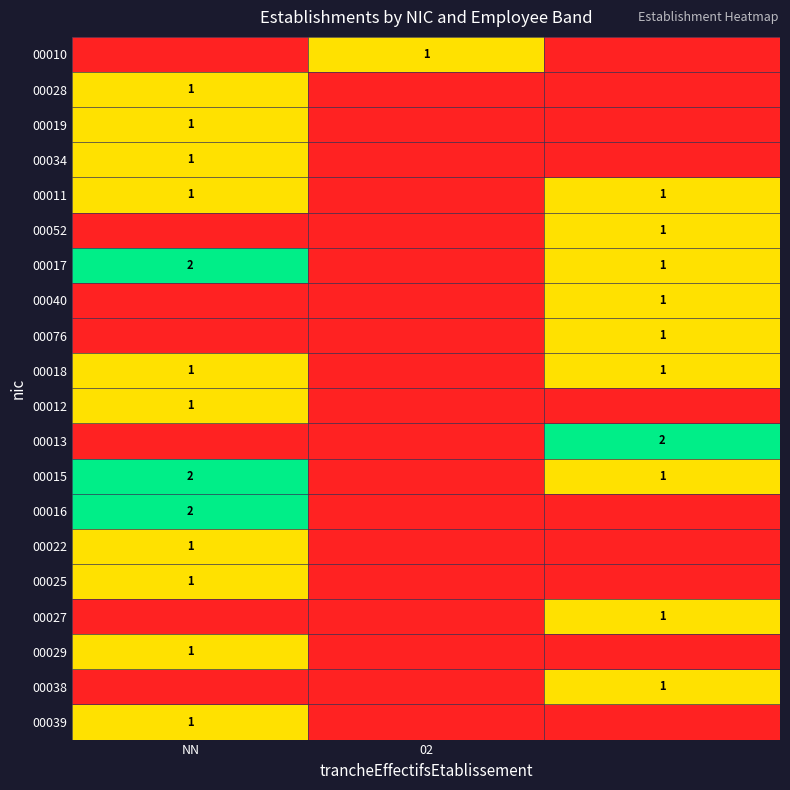

Is it true that 00034 equals 1 at NN?

True